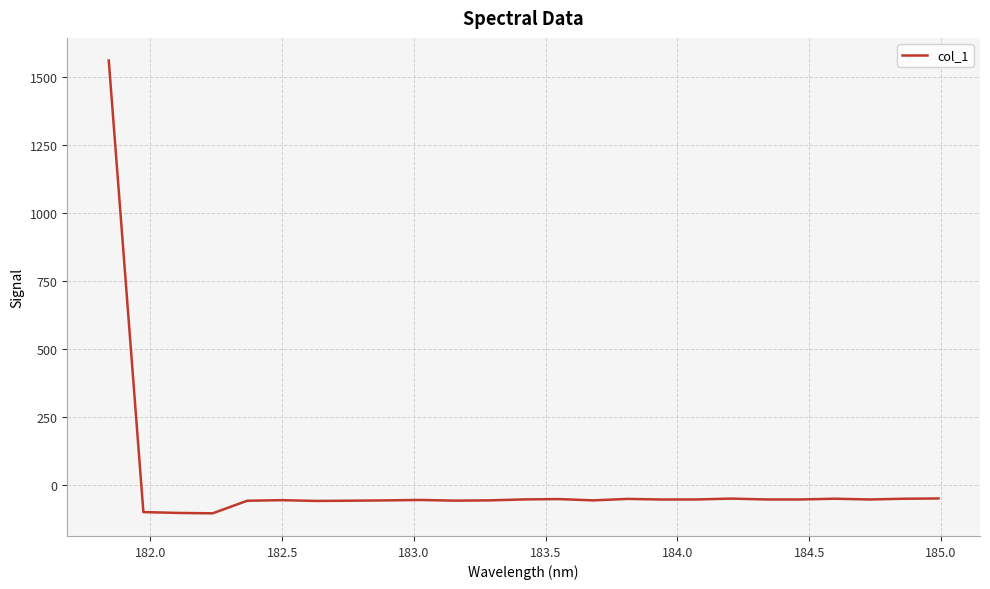

Does the chart have visible grid lines?

Yes